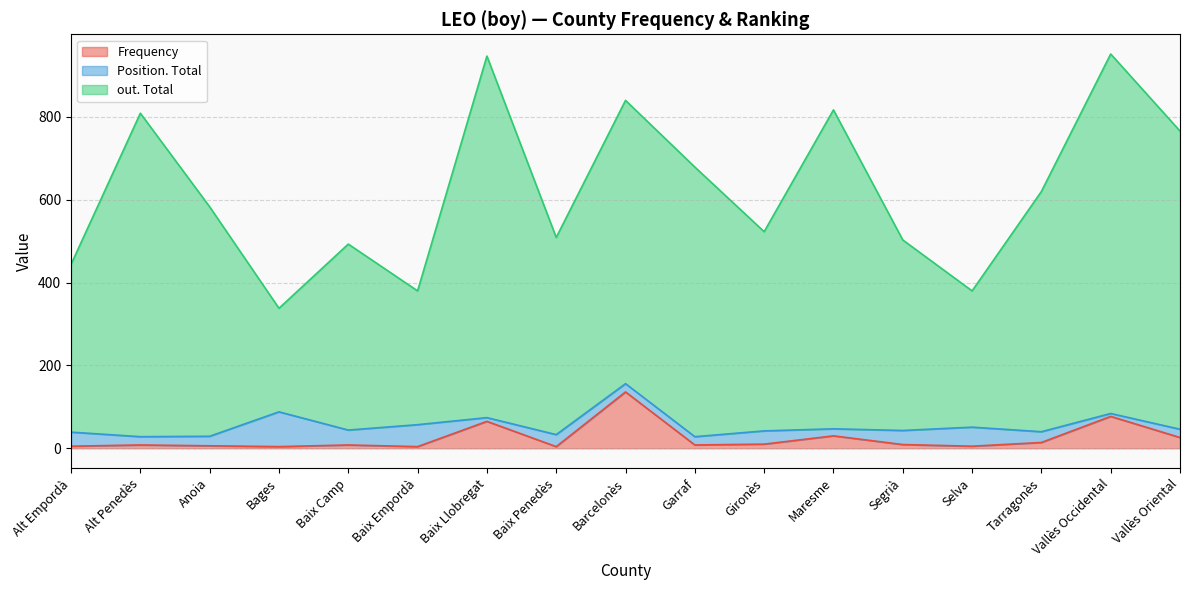

How many categories are shown in the chart?

17